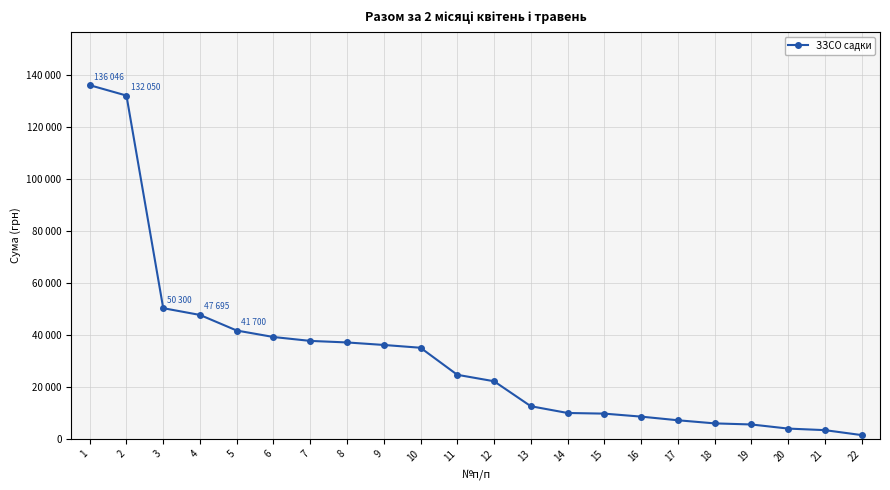

Reading left to right, list all the values displayed in this chart.

1=136046	2=132050	3=50300	4=47695	5=41700	6=39211	7=37715	8=37120	9=36155	10=35080	11=24680	12=22200	13=12600	14=10000	15=9750	16=8600	17=7200	18=6000	19=5580	20=4000	21=3400	22=1500